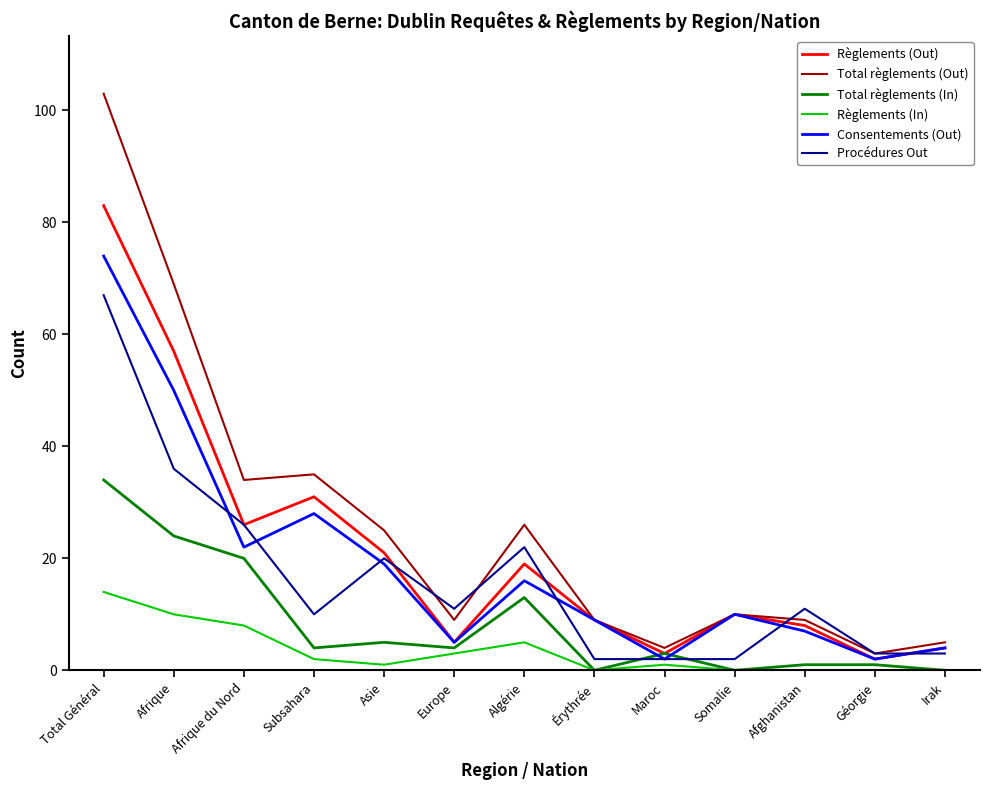

How many categories are shown in the chart?

13